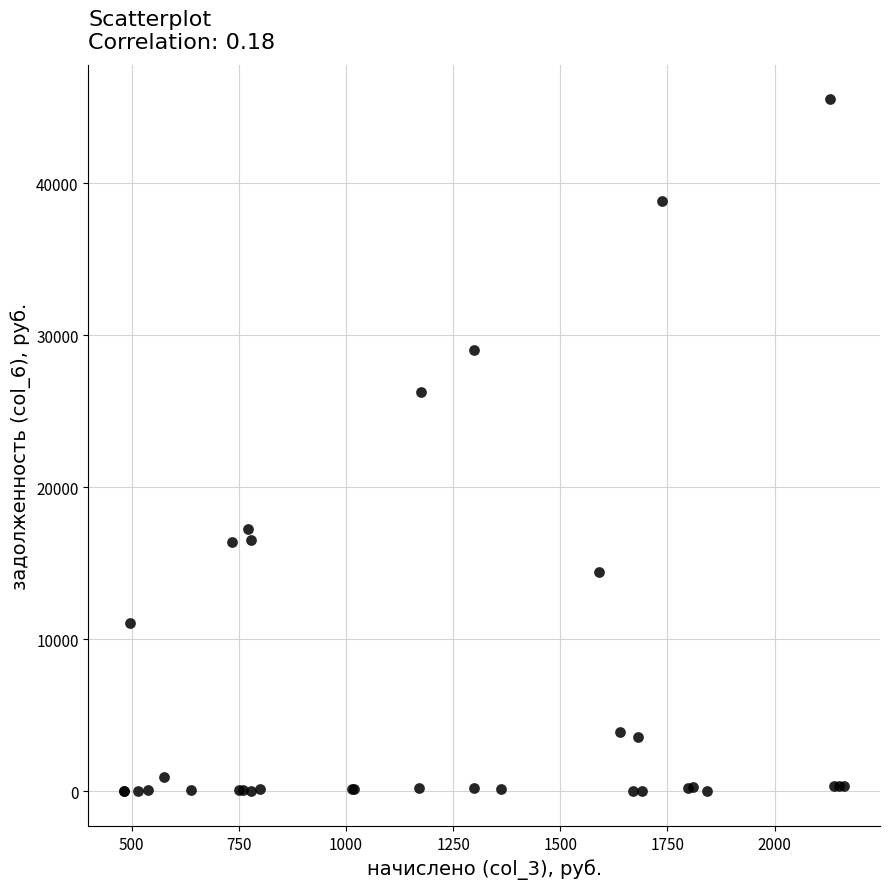

What Y value in the scatter plot is closest to 22747?

26236.0